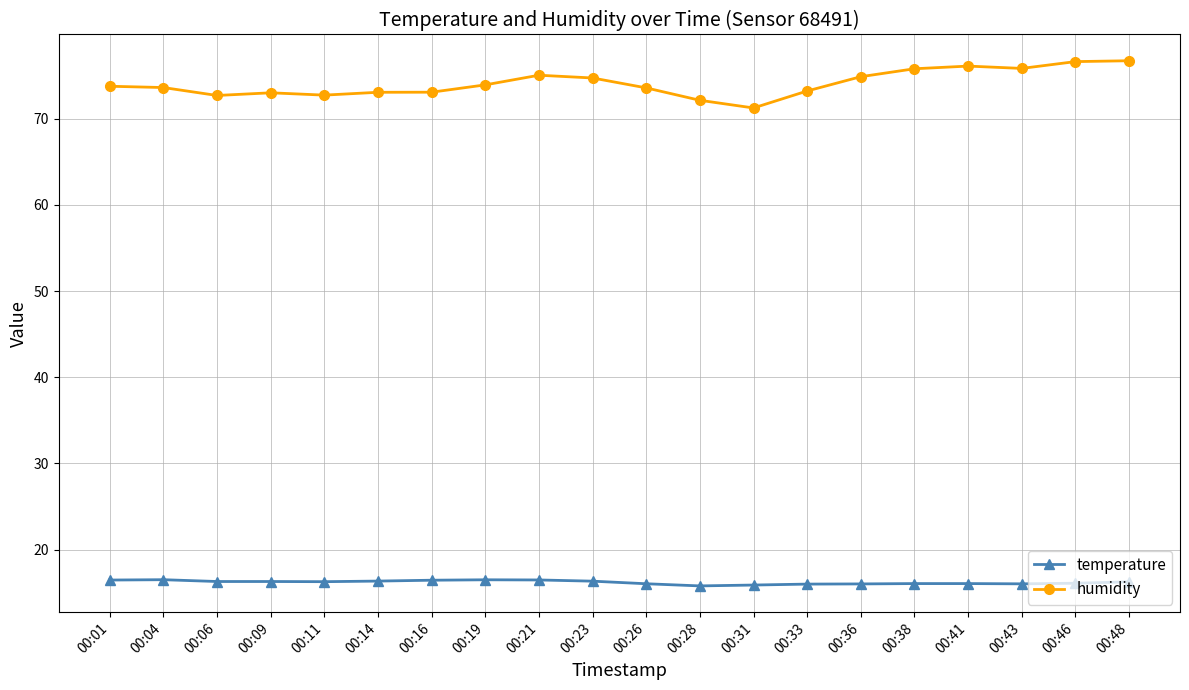

Is this an area chart (filled region under the line)?

No